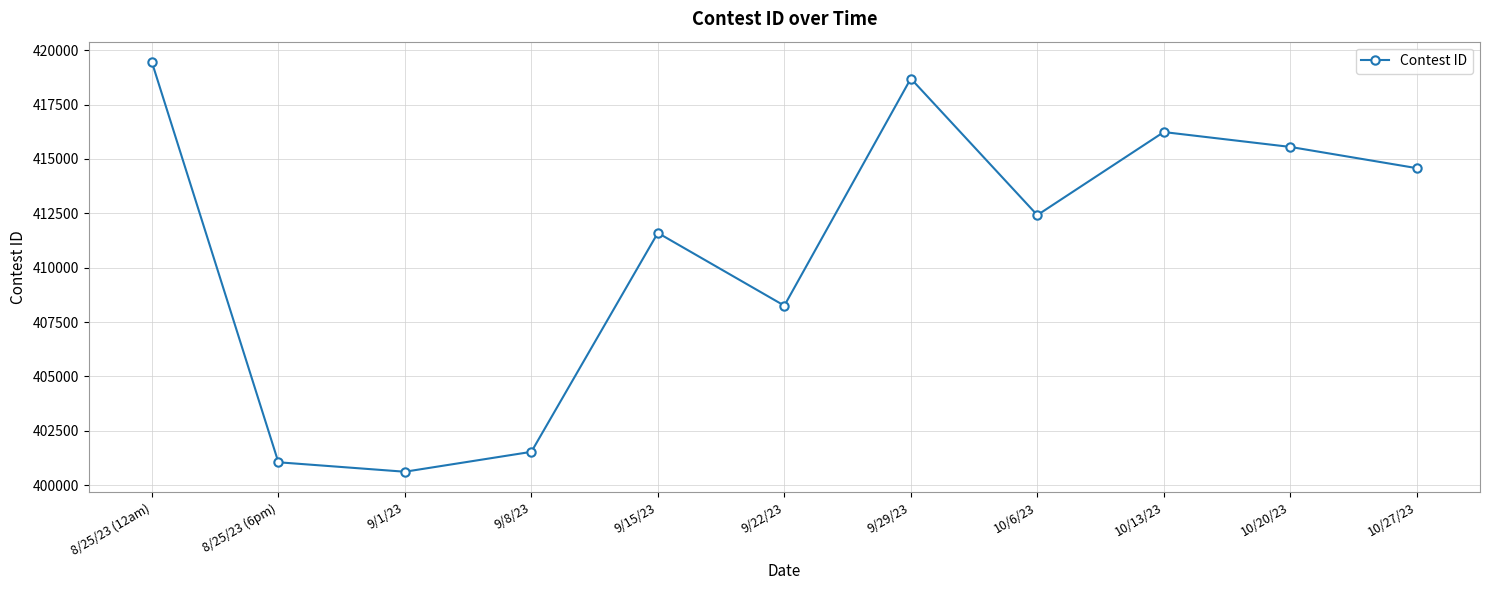

What is the smallest value displayed?

400621